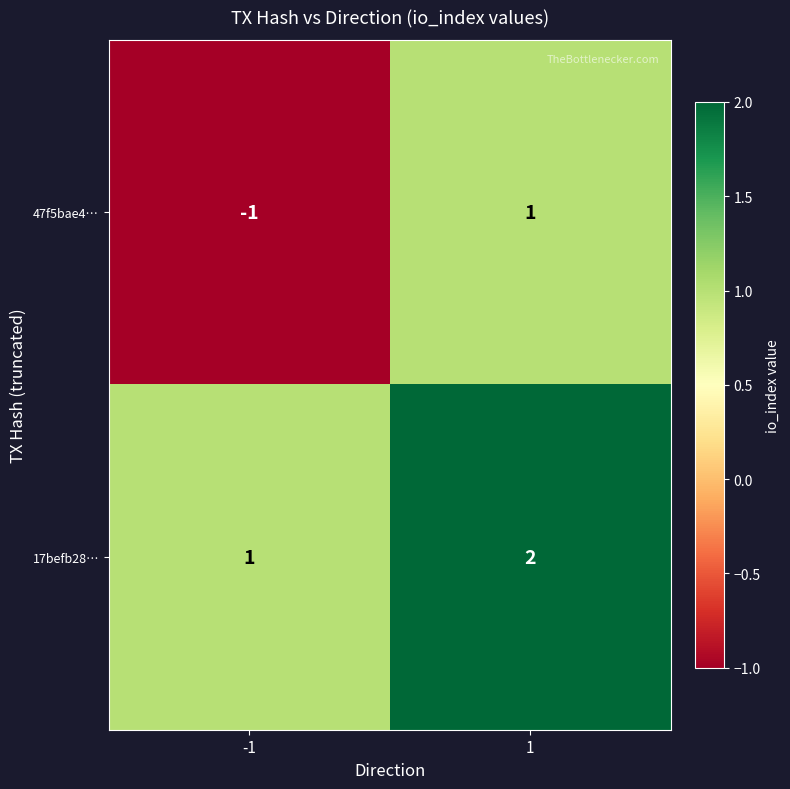

What is the maximum value shown in the chart?

2